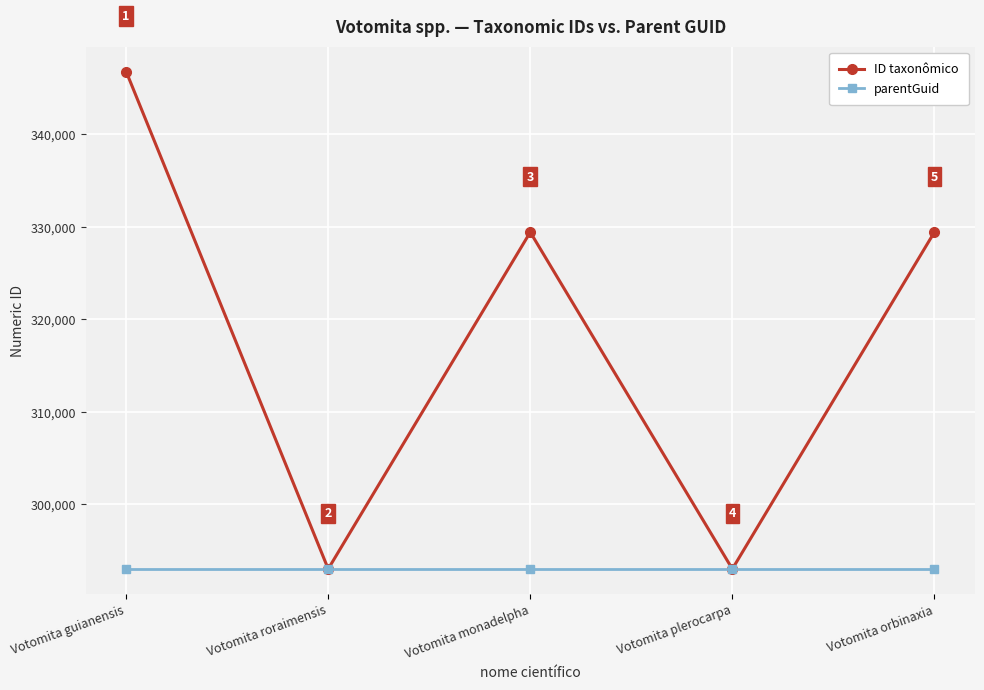

What is the sum of the ID taxonômico values at Votomita guianensis and Votomita plerocarpa?

639817